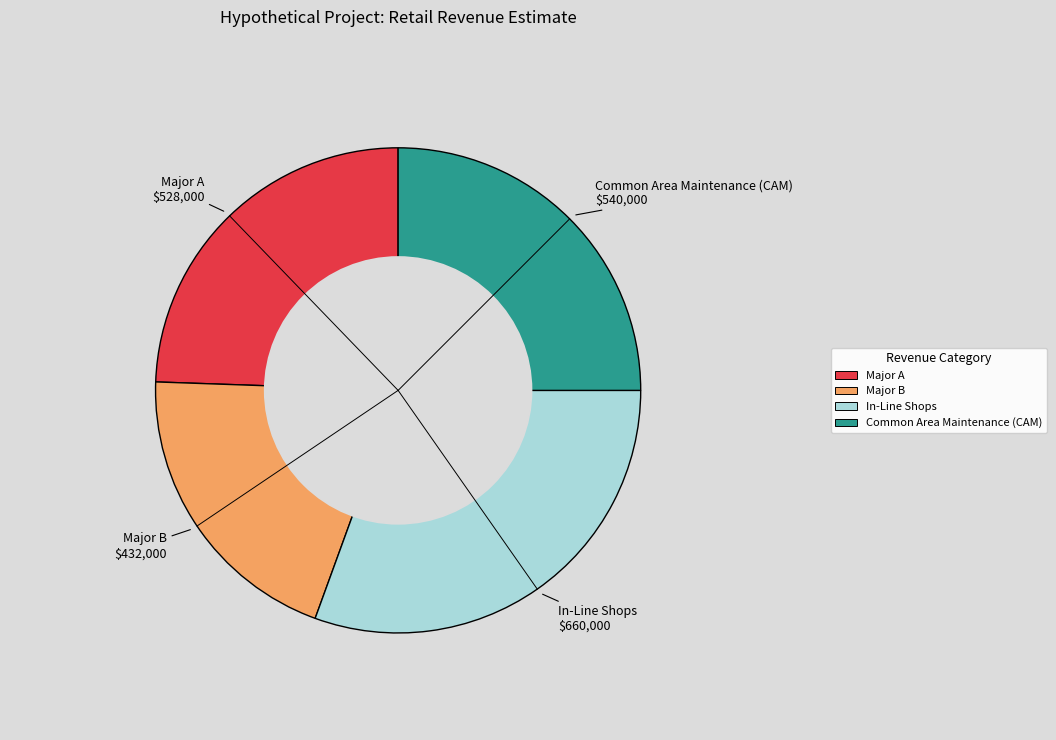

How many slices are in this pie chart?

4